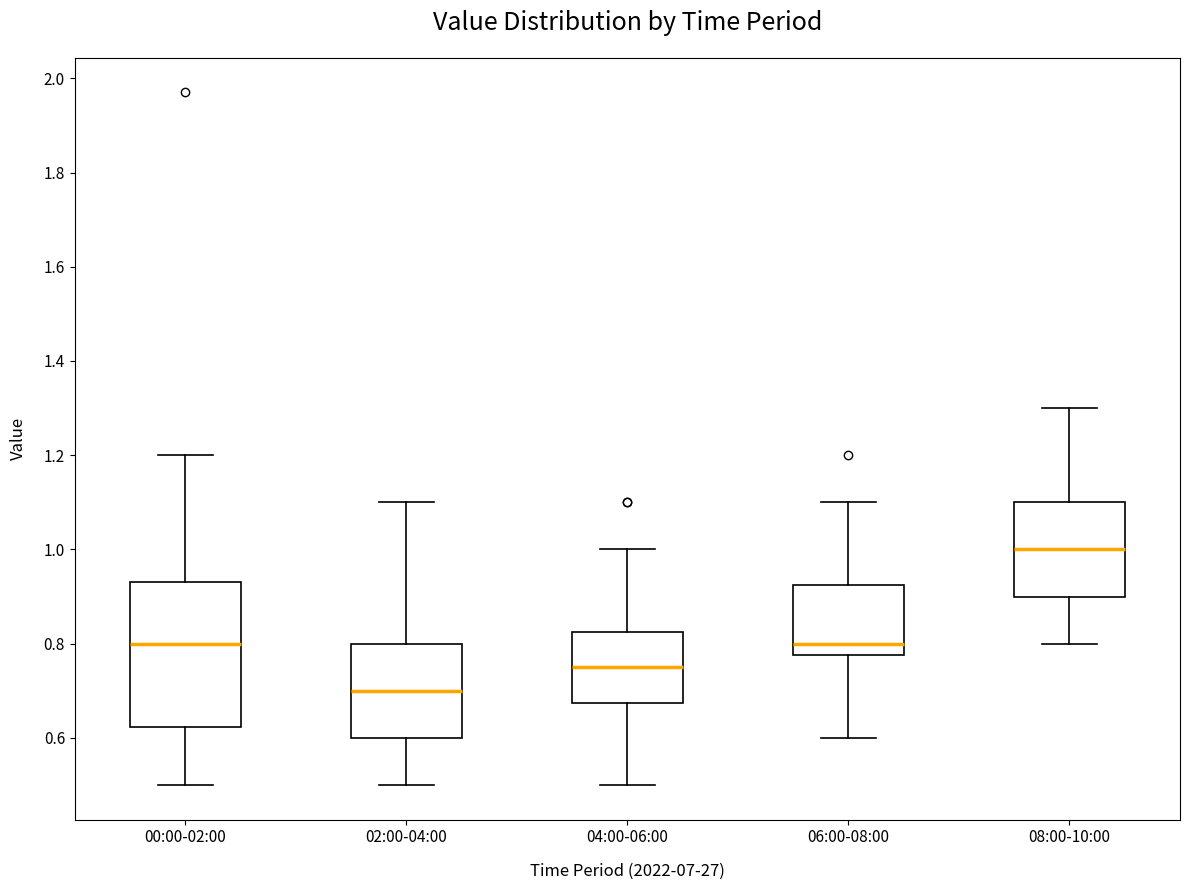

Which box is the tallest, from its lower edge to its upper edge?

00:00-02:00